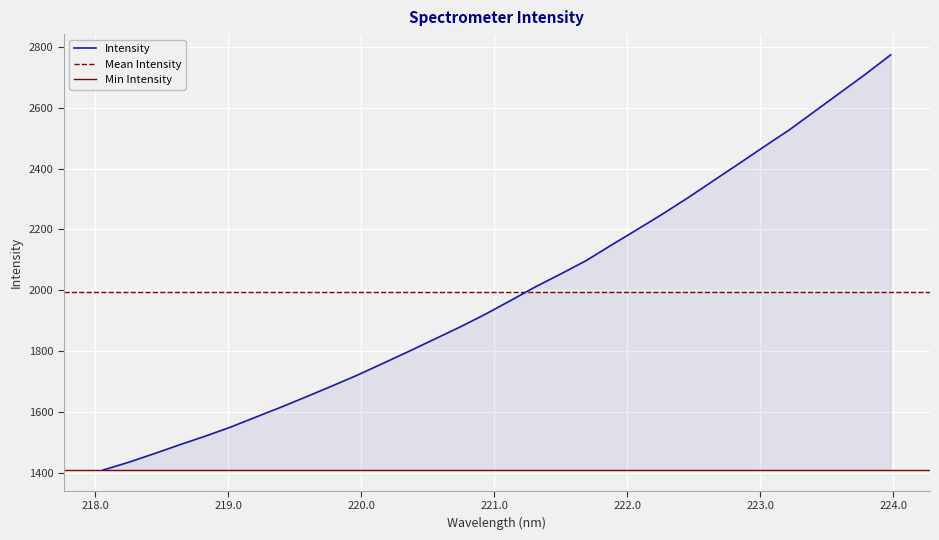

What position from the right is 220.9264?

17